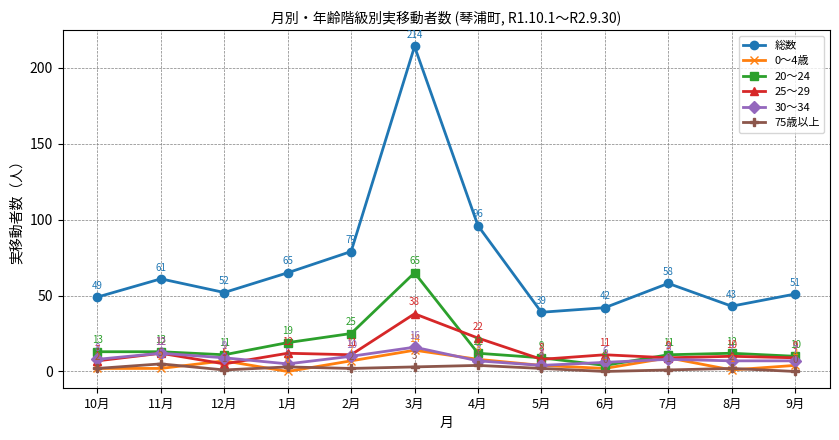

True or false: 総数 and 25～29 intersect in this chart.

False